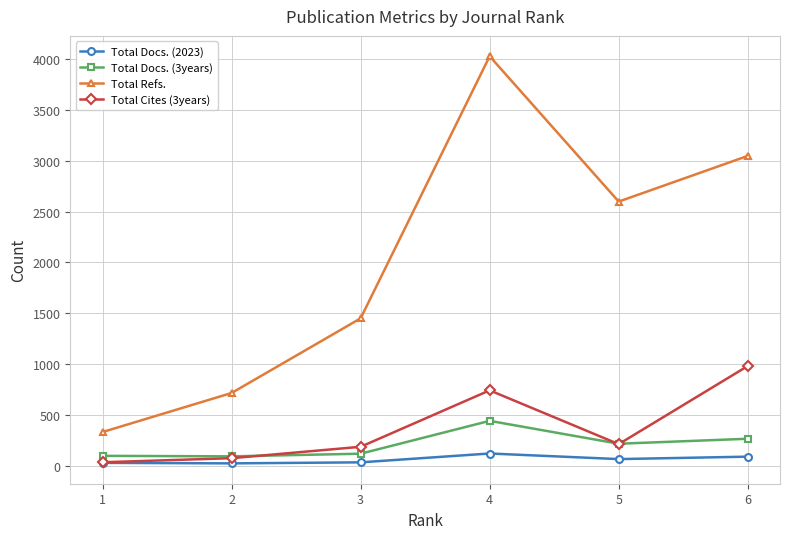

What is the total value across all series at 2?

908